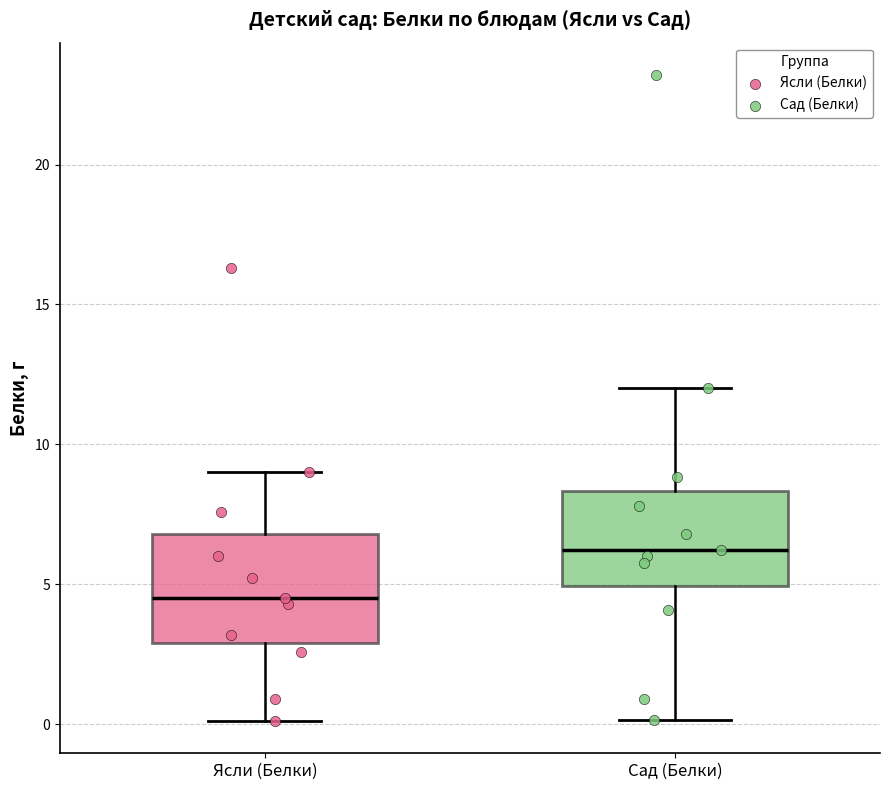

Which box has the lowest median line?

Ясли (Белки)